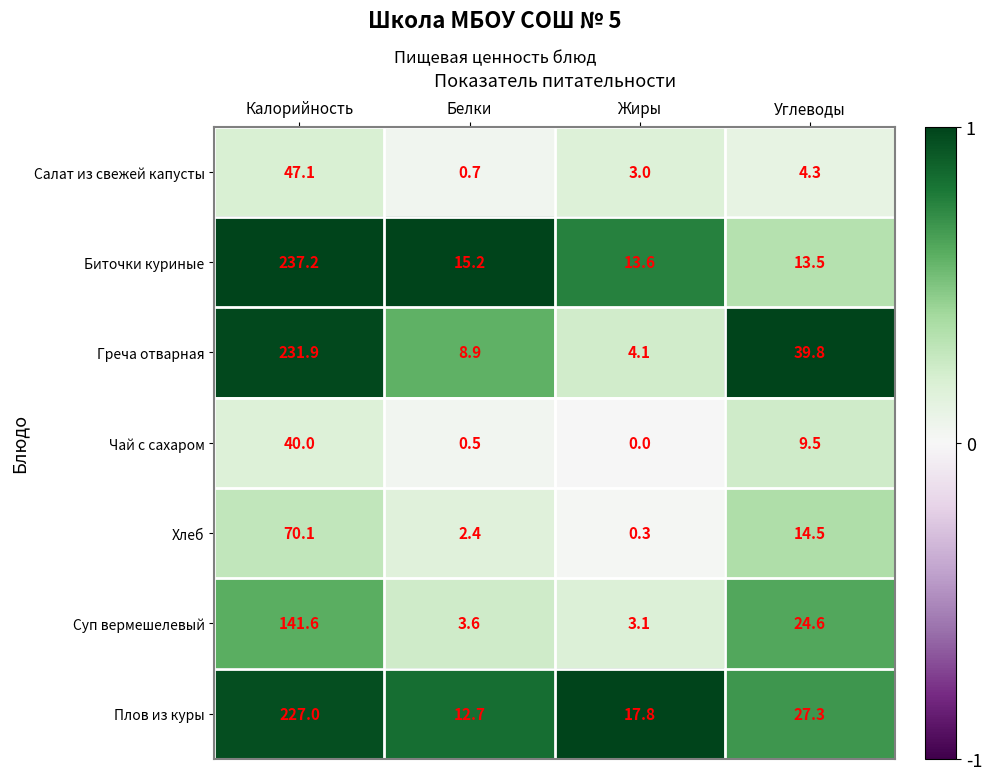

What is the total value across all series at Жиры?

41.9